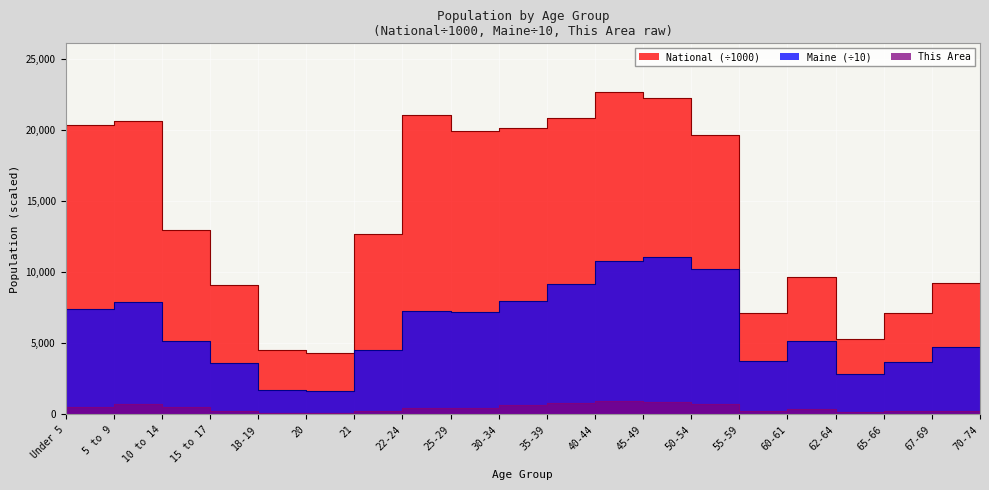

What is the total value across all series at 67-69?

11012.2